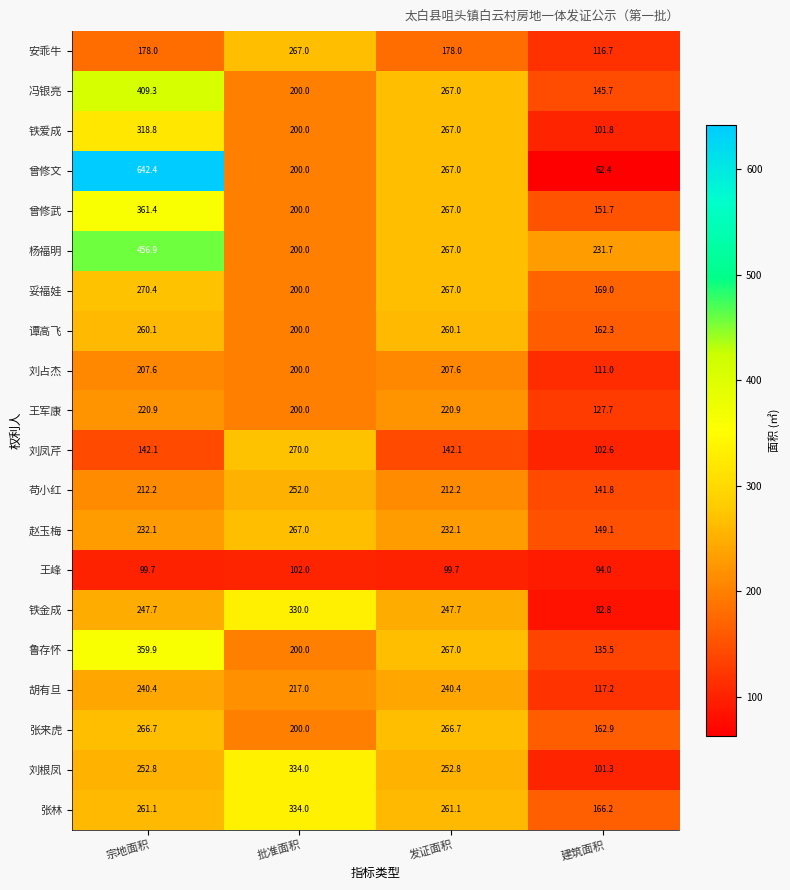

What is the sum of all 铁爱成 values?

887.6